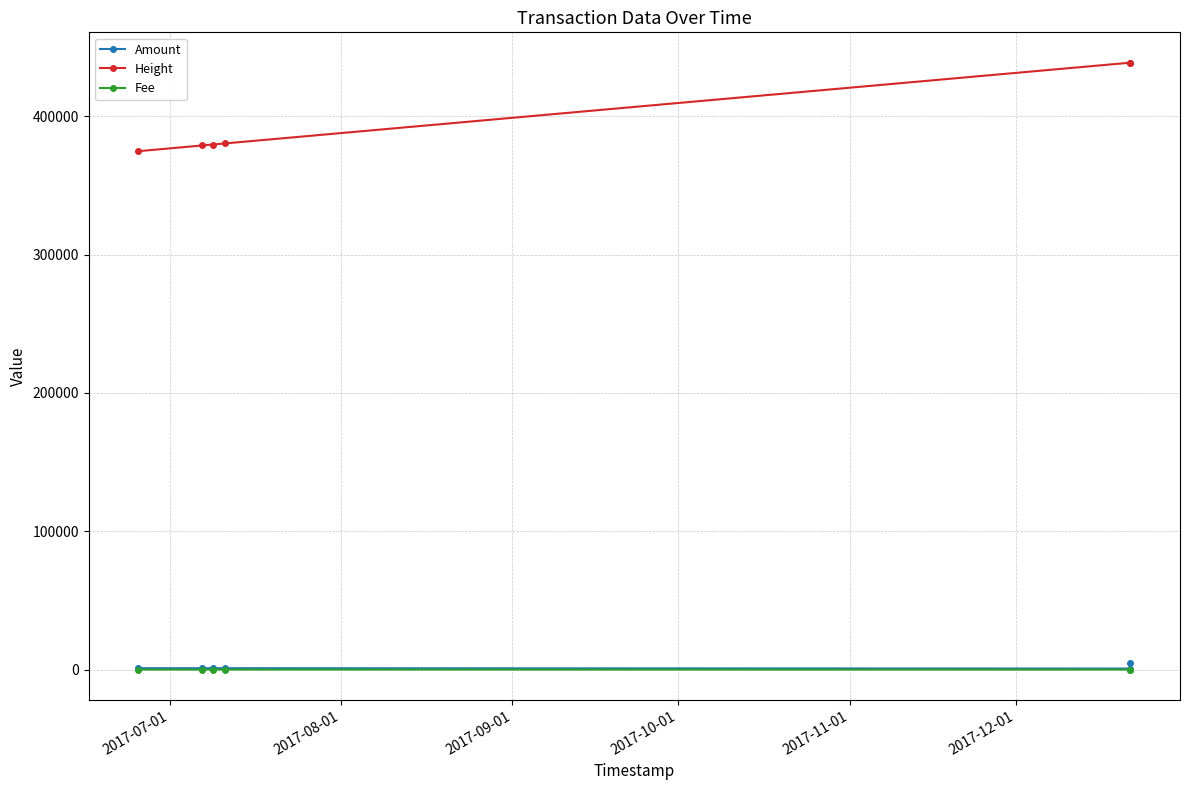

True or false: Amount and Height cross at least once.

False